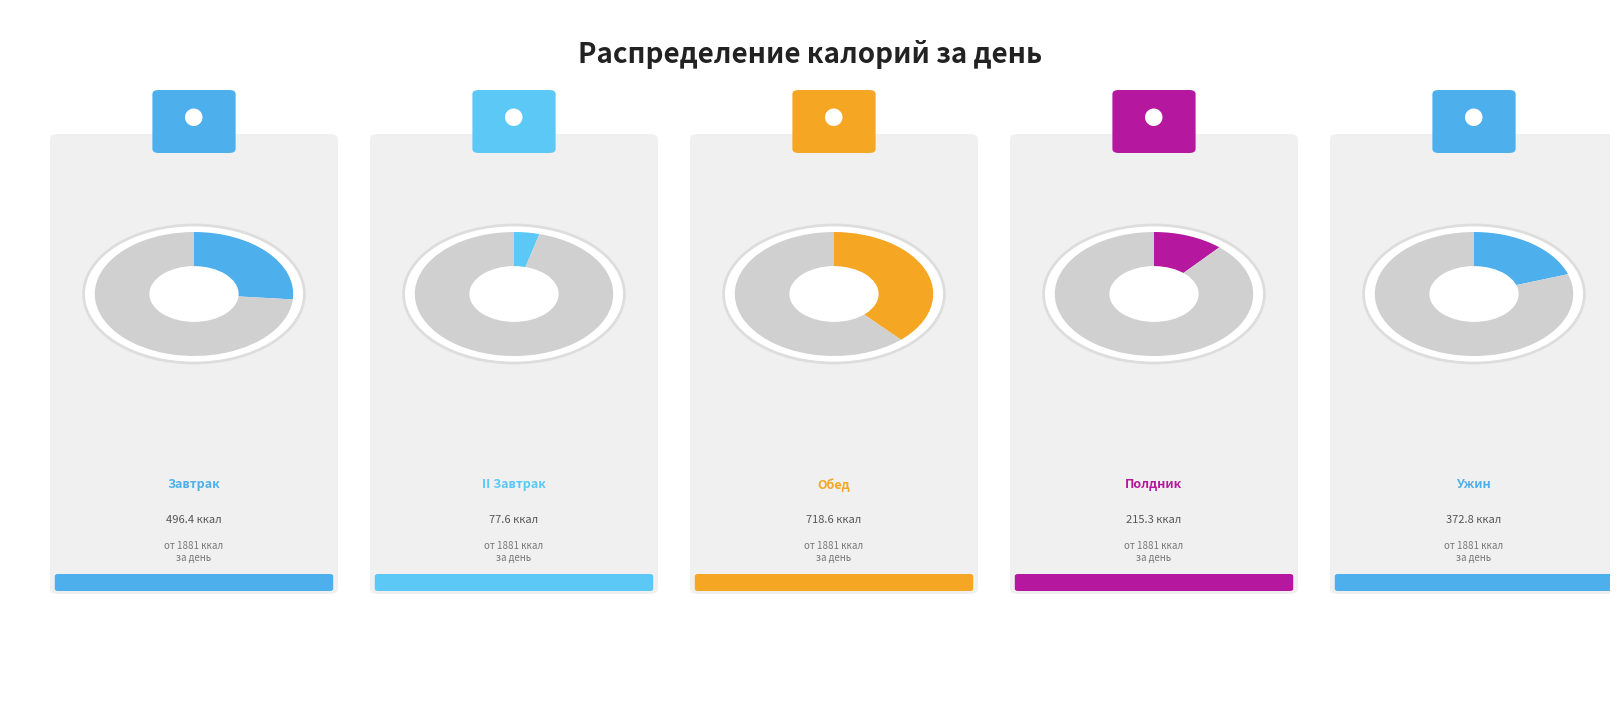

Between Обед and Полдник, which is larger?

Обед